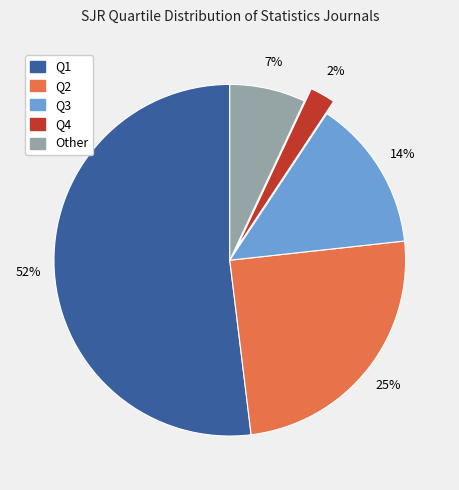

How many slices are in this pie chart?

5